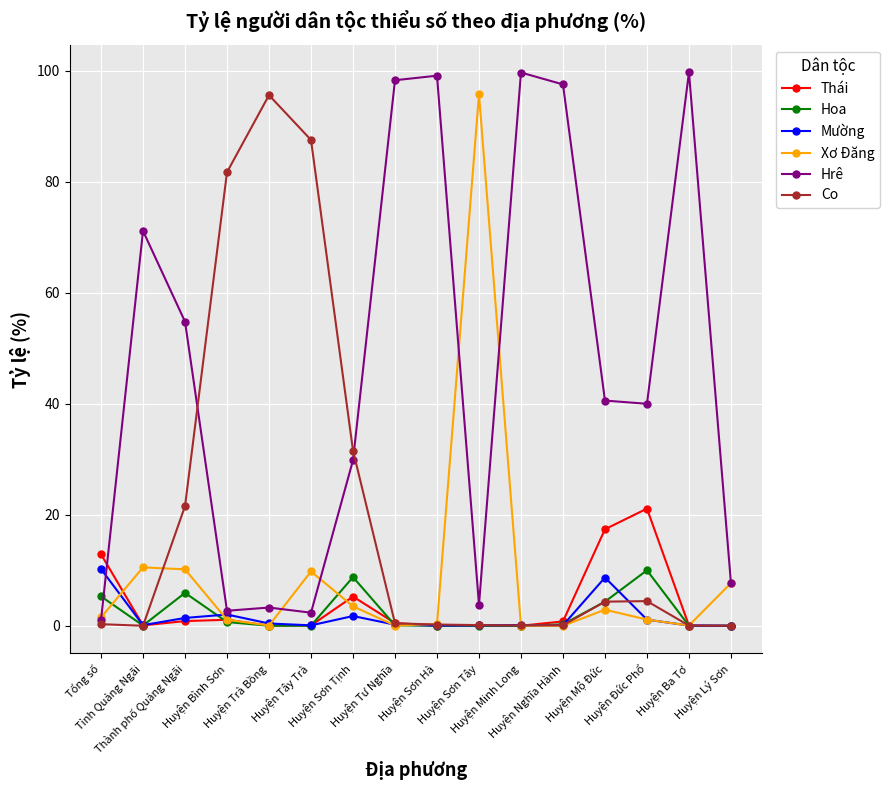

What is the highest value of the Xơ Đăng series?

95.7